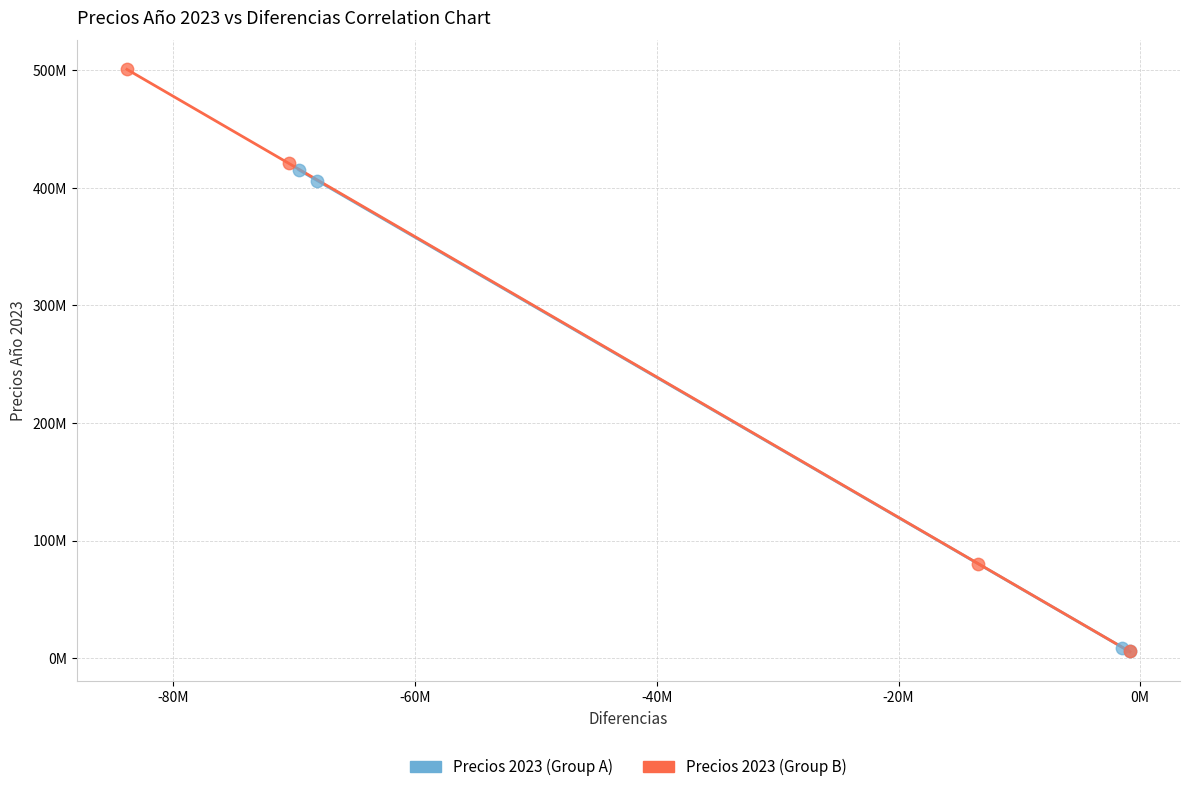

What are all the series names shown in the legend?

Precios 2023 (Group A), Precios 2023 (Group B)